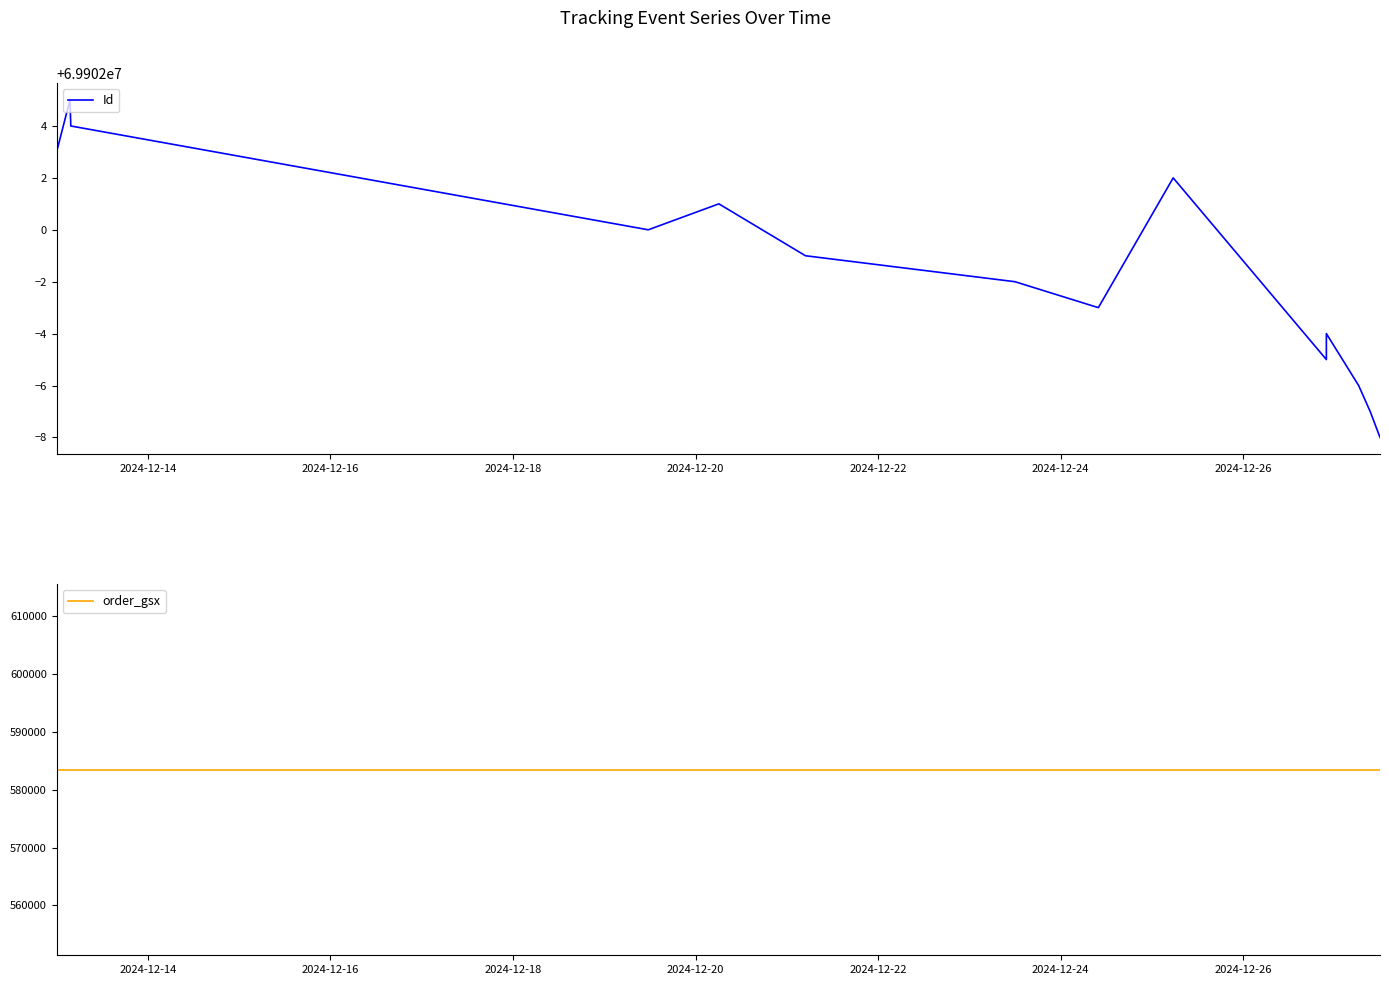

How many series are shown in this chart?

2